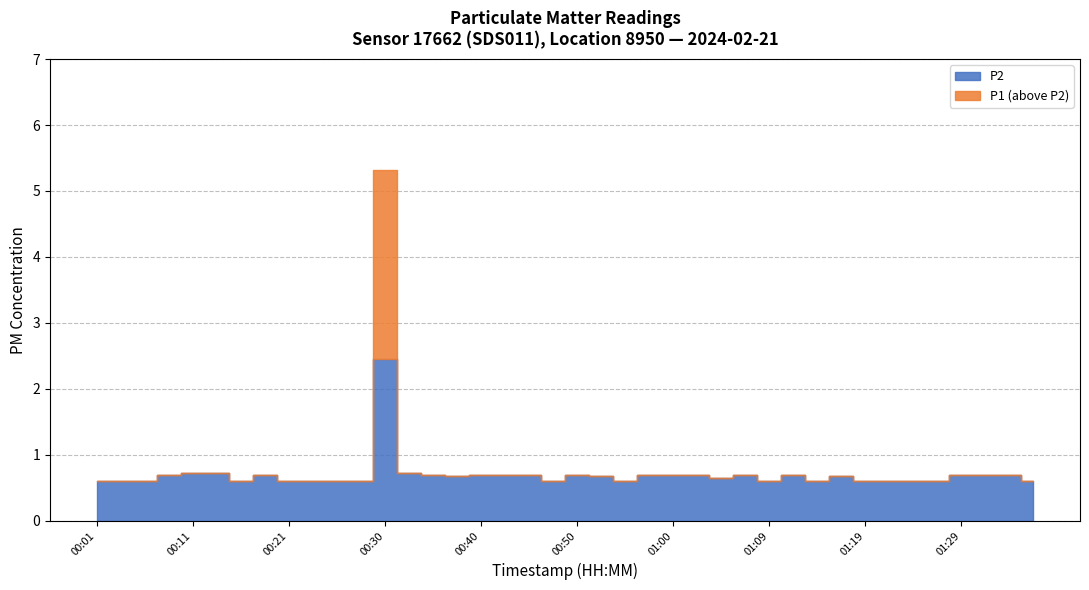

Reading left to right, extract all data points from this chart.

P1: 00:01=0.6	00:03=0.6	00:06=0.6	00:08=0.7	00:11=0.7	00:13=0.7	00:16=0.6	00:18=0.7	00:21=0.6	00:23=0.6	00:25=0.6	00:28=0.6	00:30=5.3	00:33=0.7	00:35=0.7	00:38=0.7	00:40=0.7	00:43=0.7	00:45=0.7	00:47=0.6	00:50=0.7	00:52=0.7	00:55=0.6	00:57=0.7	01:00=0.7	01:02=0.7	01:05=0.7	01:07=0.7	01:09=0.6	01:12=0.7	01:14=0.6	01:17=0.7	01:19=0.6	01:22=0.6	01:24=0.6	01:27=0.6	01:29=0.7	01:31=0.7	01:34=0.7	01:36=0.6
P2: 00:01=0.6	00:03=0.6	00:06=0.6	00:08=0.7	00:11=0.7	00:13=0.7	00:16=0.6	00:18=0.7	00:21=0.6	00:23=0.6	00:25=0.6	00:28=0.6	00:30=2.5	00:33=0.7	00:35=0.7	00:38=0.7	00:40=0.7	00:43=0.7	00:45=0.7	00:47=0.6	00:50=0.7	00:52=0.7	00:55=0.6	00:57=0.7	01:00=0.7	01:02=0.7	01:05=0.7	01:07=0.7	01:09=0.6	01:12=0.7	01:14=0.6	01:17=0.7	01:19=0.6	01:22=0.6	01:24=0.6	01:27=0.6	01:29=0.7	01:31=0.7	01:34=0.7	01:36=0.6